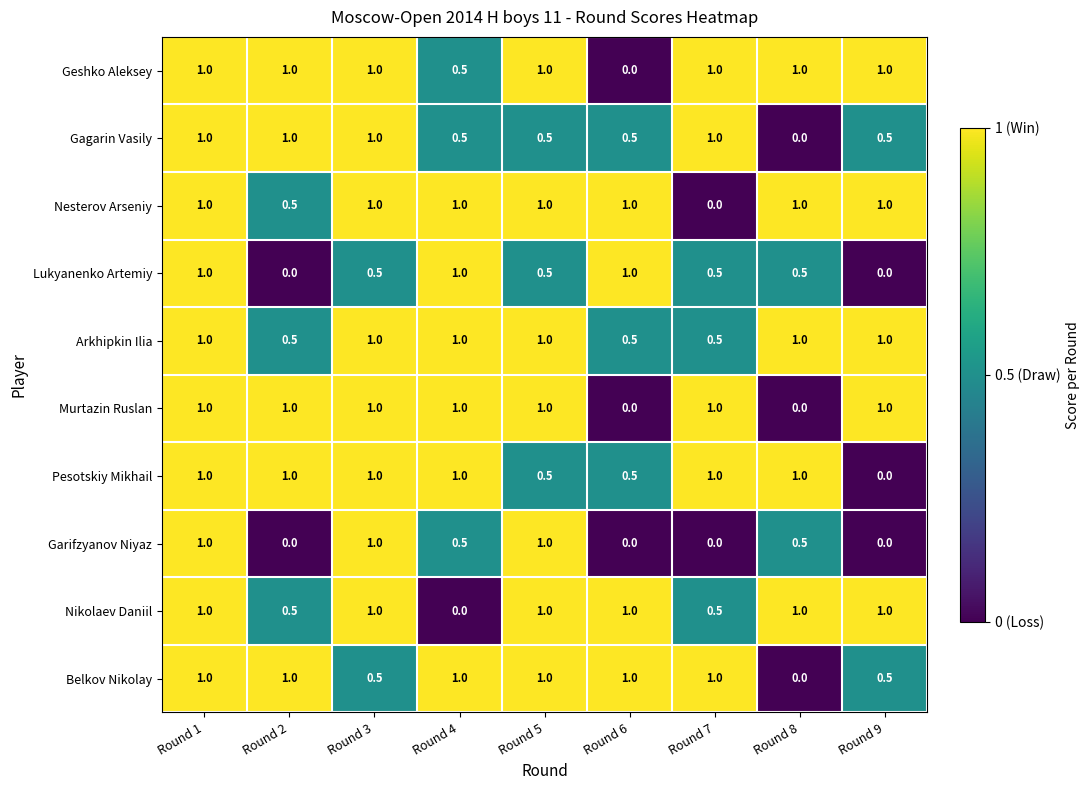

The Nesterov Arseniy series shows 1.0 at Round 3. True or false?

True